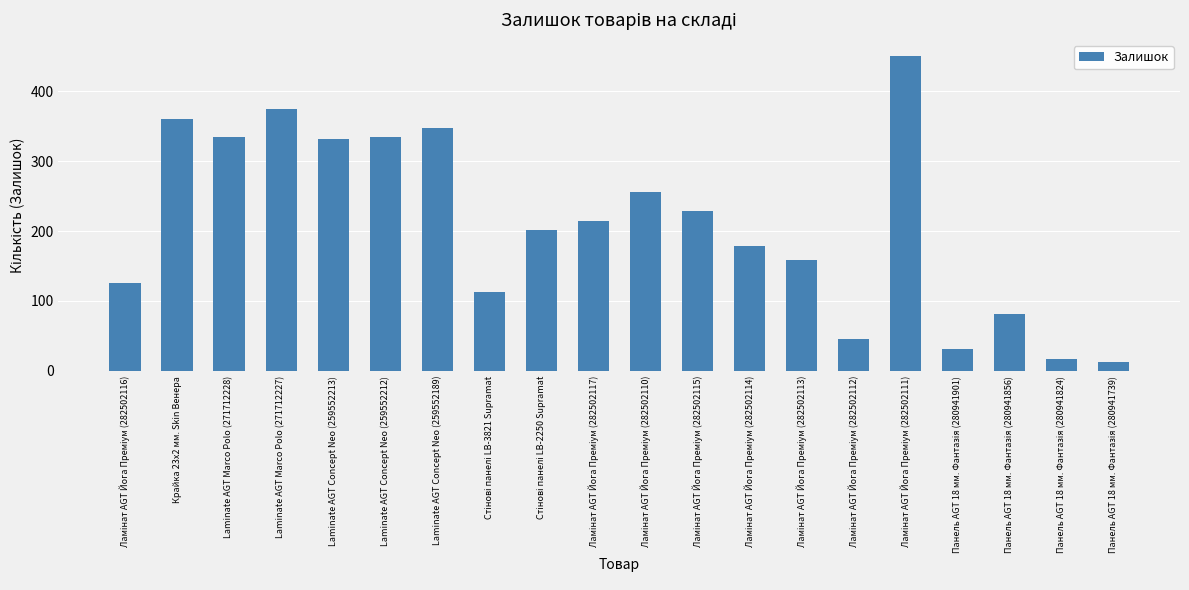

What is the difference between the second highest and second lowest values?

357